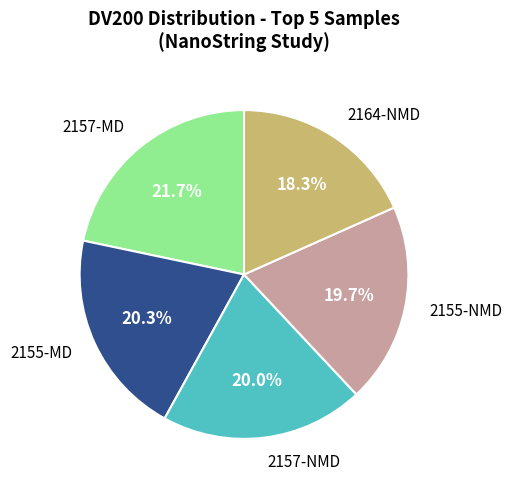

Do 2157-NMD and 2157-MD together represent more than half of the pie?

No